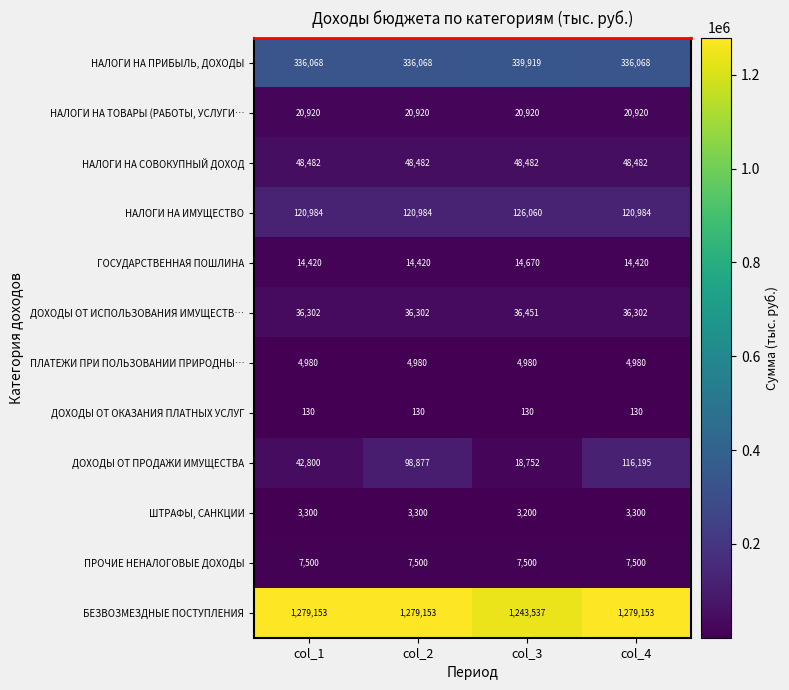

Count the number of categories in the chart.

4